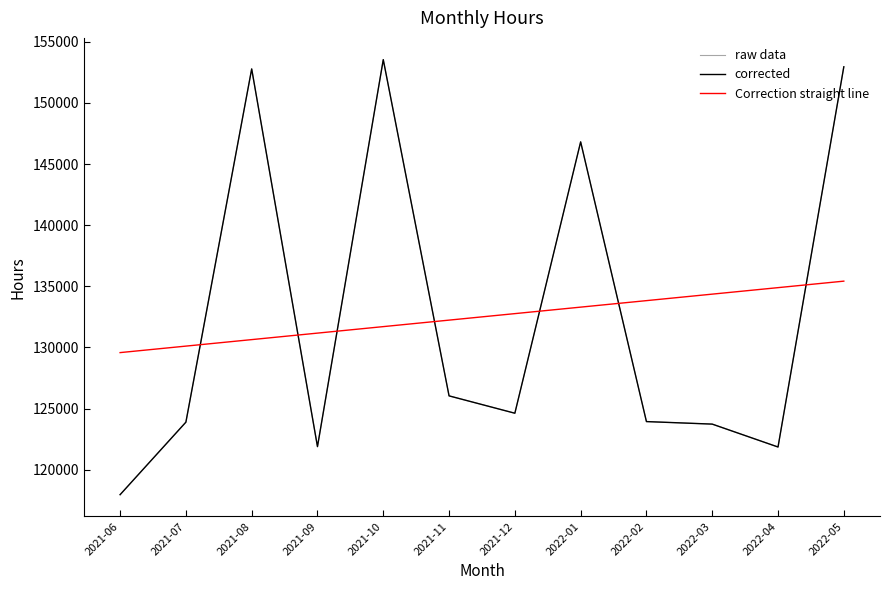

Is this an area chart (filled region under the line)?

No